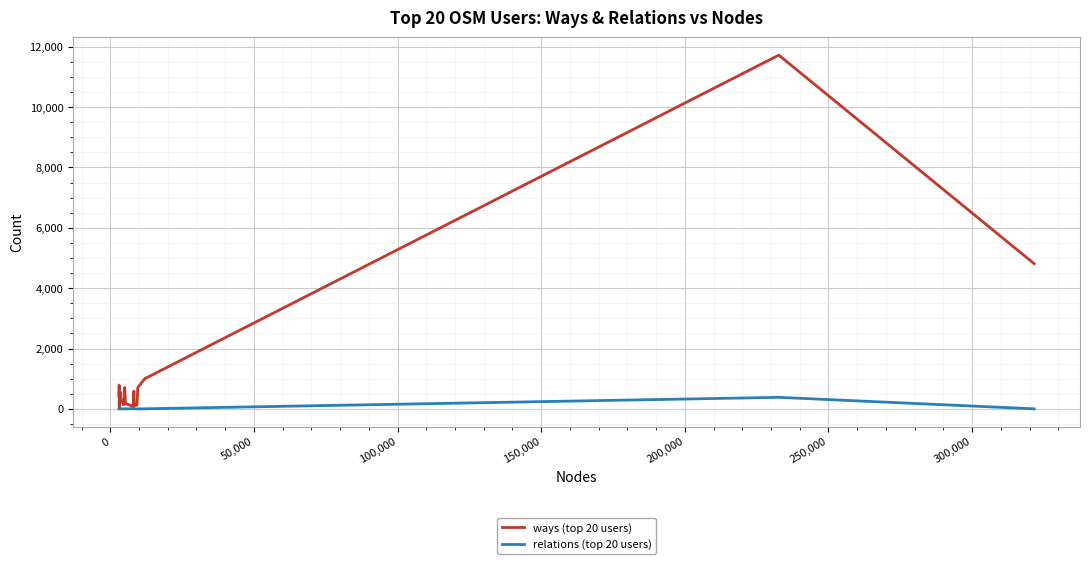

Which series has the widest spread of values?

ways (top 20 users)